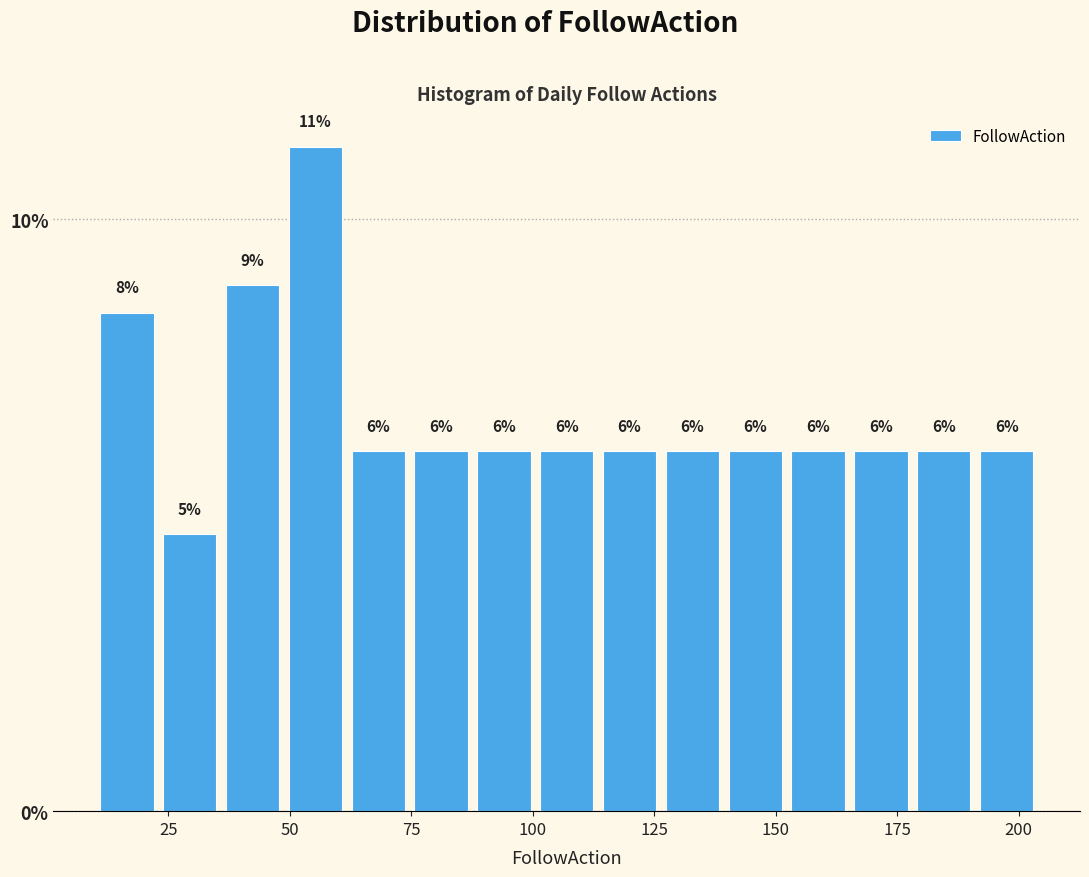

Around what value on the x-axis is the tallest bar? Give the approximate position of its centre, as read against the axis.

55